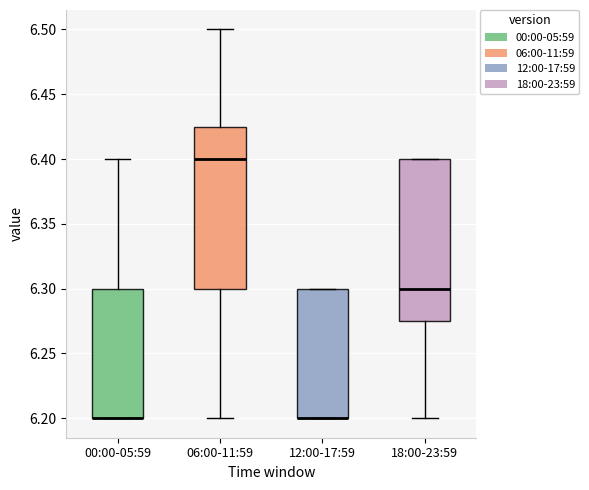

Where does the upper whisker of the box for 00:00-05:59 end on the y-axis? The values are not printed on the chart, so give them approximately, as read against the axis.

6.400